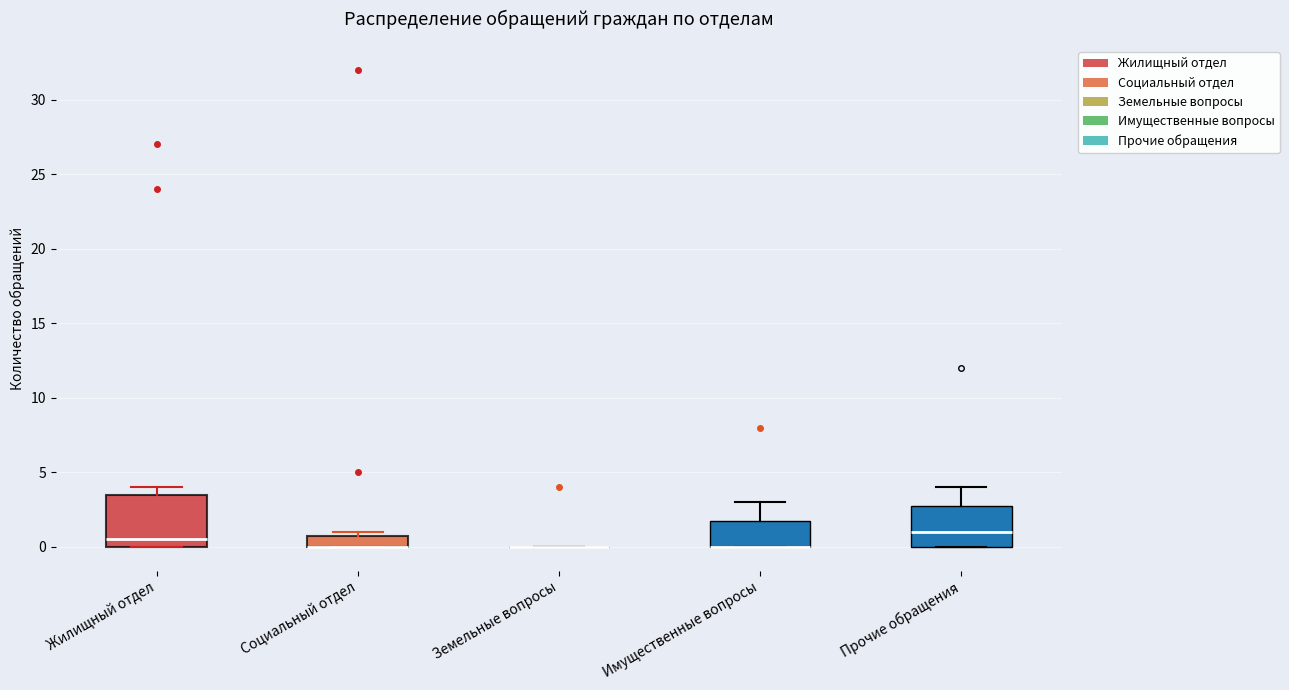

Where is the lower edge of the box for Социальный отдел on the y-axis? The values are not printed on the chart, so give them approximately, as read against the axis.

0.0